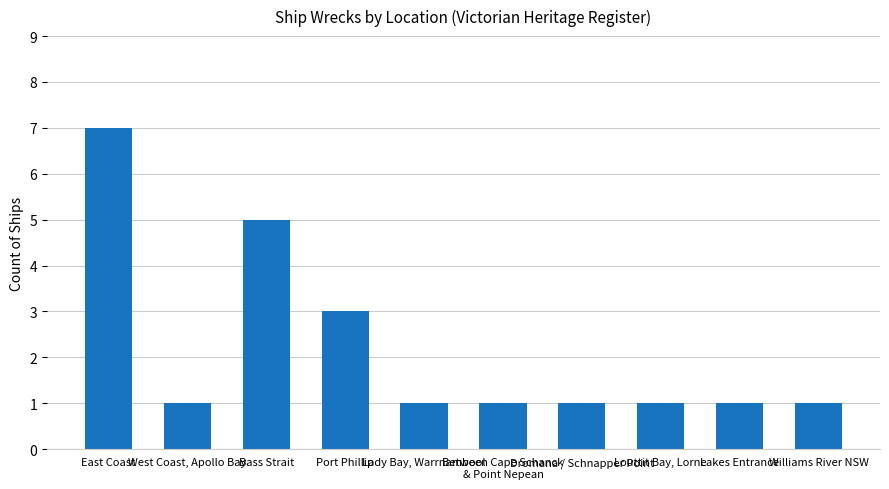

How many distinct data groups are displayed?

1